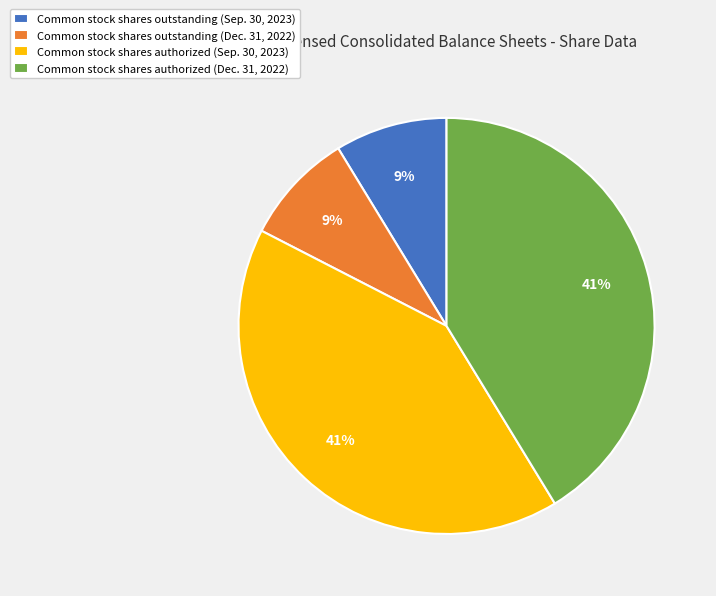

To the nearest percent, what portion does Common stock shares outstanding (Sep. 30, 2023) represent?

9%